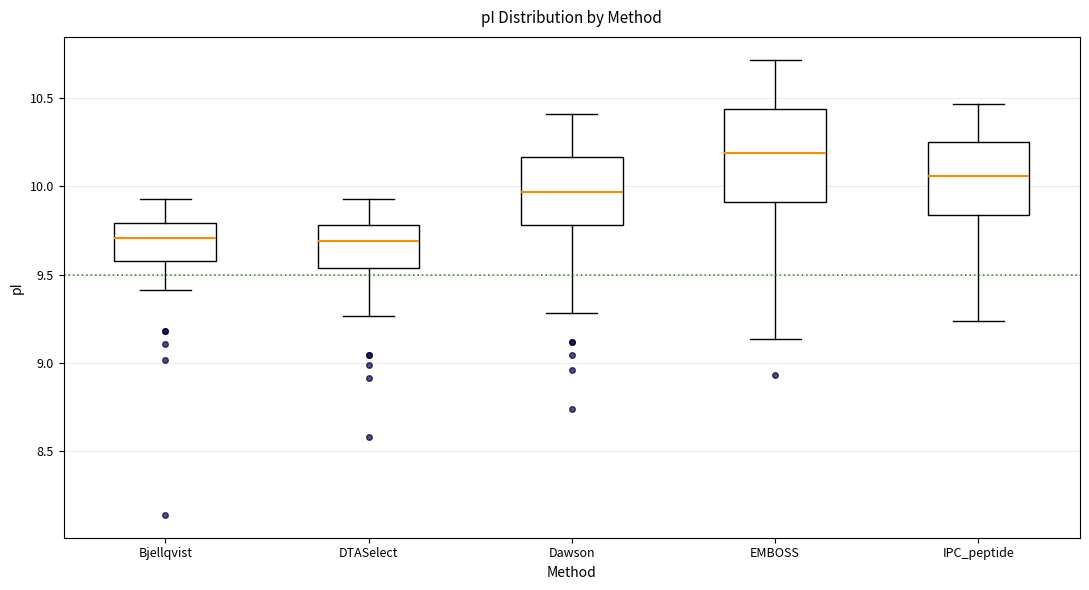

Reading left to right, read every box against the y-axis: the position of its median line, the range the box covers, and the ends of its whiskers. The values are not printed on the chart, so give them approximately, as read against the axis.

Bjellqvist: median 9.70, box 9.55 to 9.80, whiskers 9.40 to 9.95
DTASelect: median 9.70, box 9.55 to 9.80, whiskers 9.25 to 9.95
Dawson: median 9.95, box 9.80 to 10.15, whiskers 9.30 to 10.40
EMBOSS: median 10.20, box 9.90 to 10.45, whiskers 9.15 to 10.70
IPC_peptide: median 10.05, box 9.85 to 10.25, whiskers 9.25 to 10.45